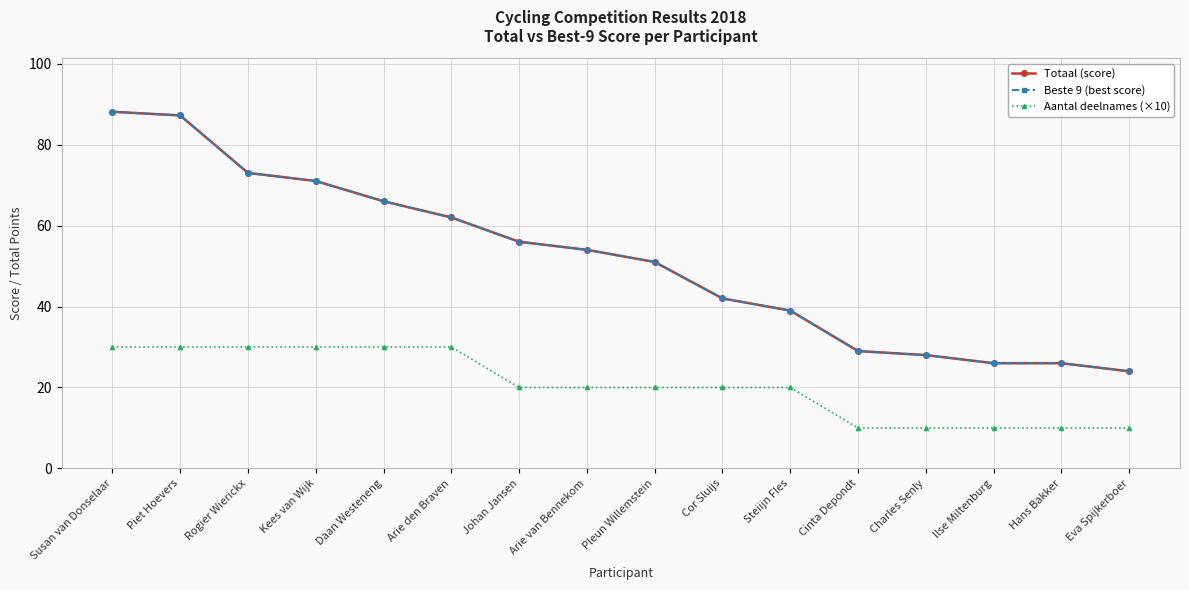

Does the chart have visible grid lines?

Yes